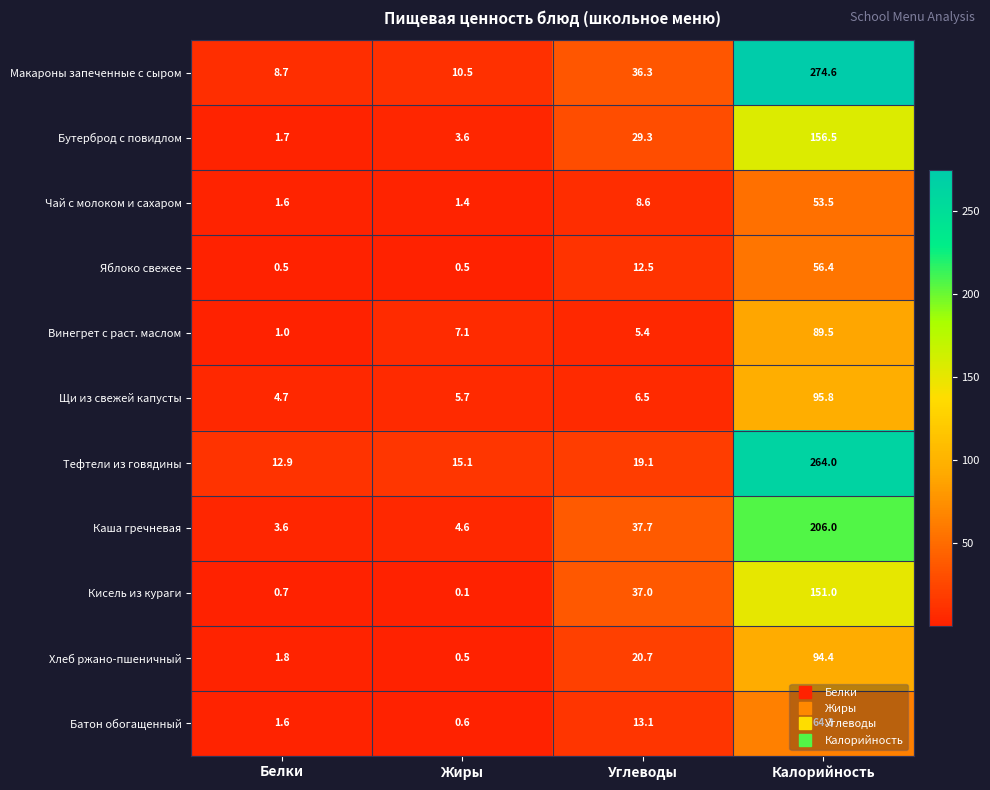

How many values in the Макароны запеченные с сыром series are below 36?

2